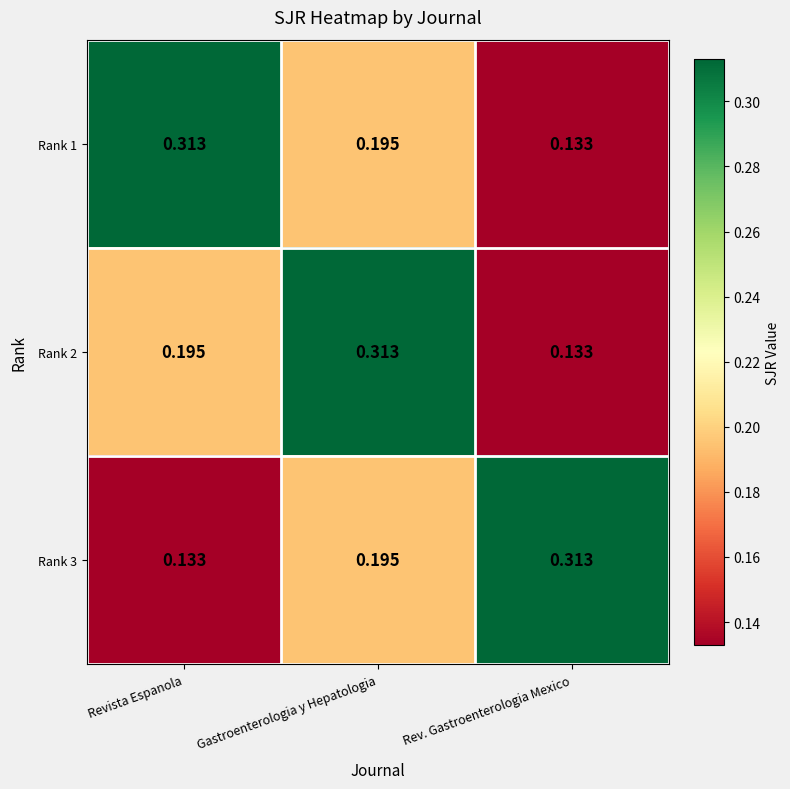

Is the value of Rank 2 at Revista Espanola greater than the value of Rank 1 at Rev. Gastroenterologia Mexico?

Yes